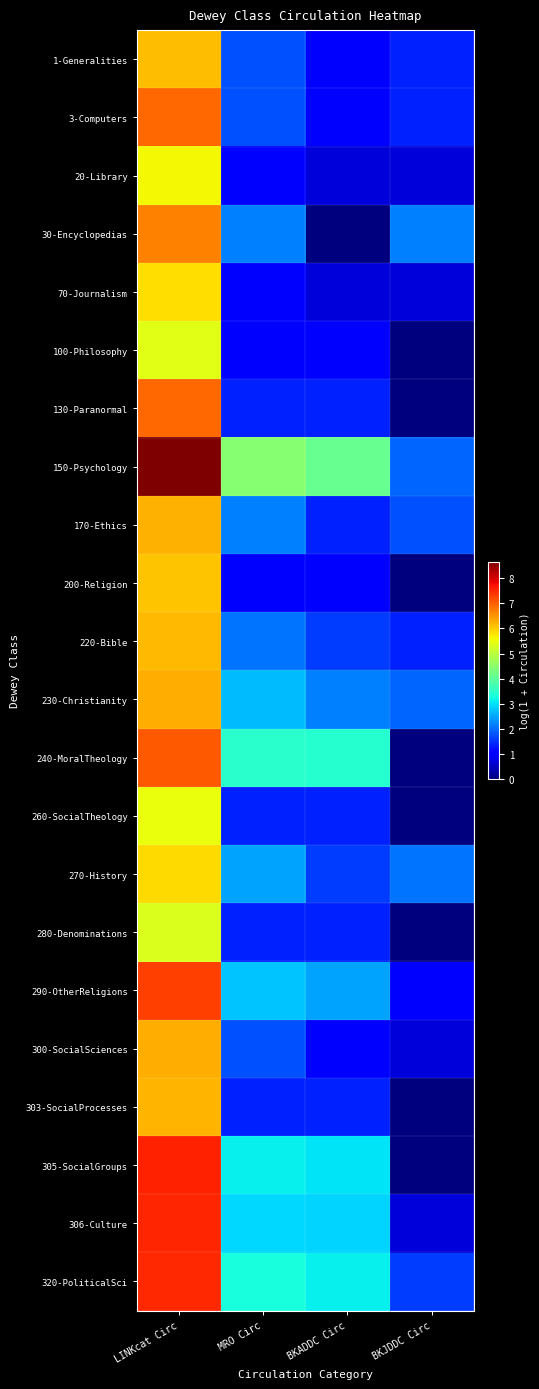

How many categories are shown in the chart?

4